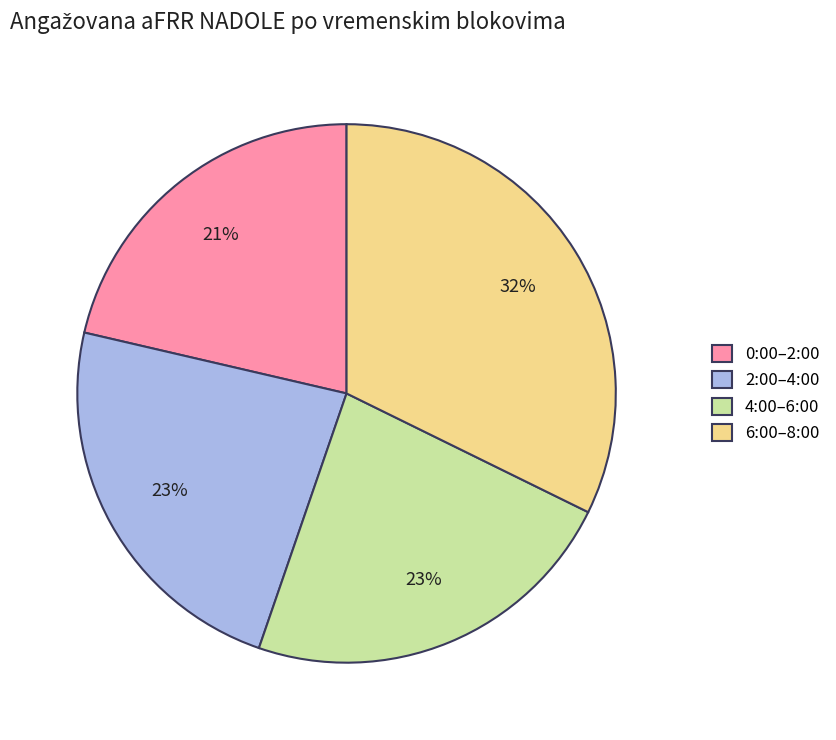

Is there any slice that represents more than half of the pie?

No